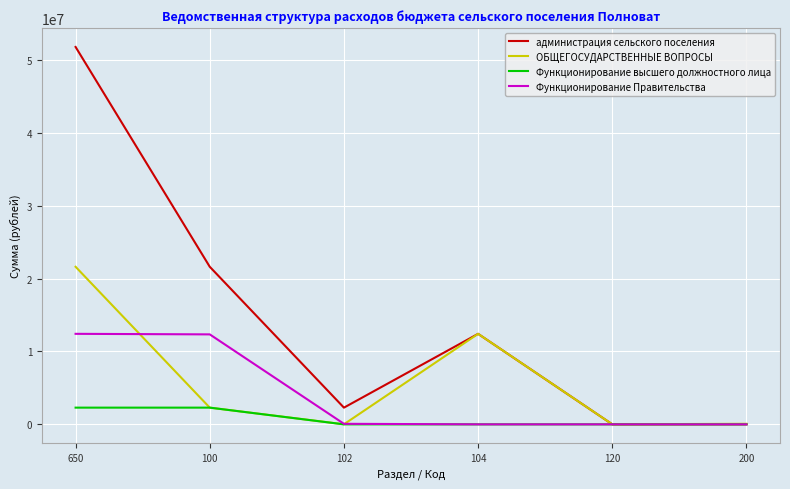

The value of Функционирование высшего должностного лица at 100 is 2293633.4. True or false?

True